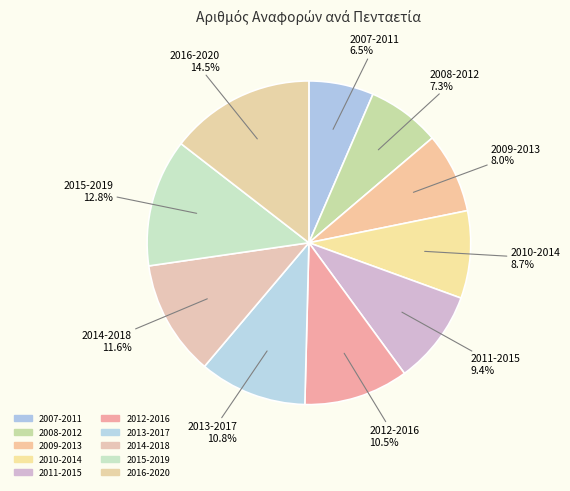

To the nearest percent, what is the difference between the 2012-2016 and 2009-2013 slice percentages?

2%